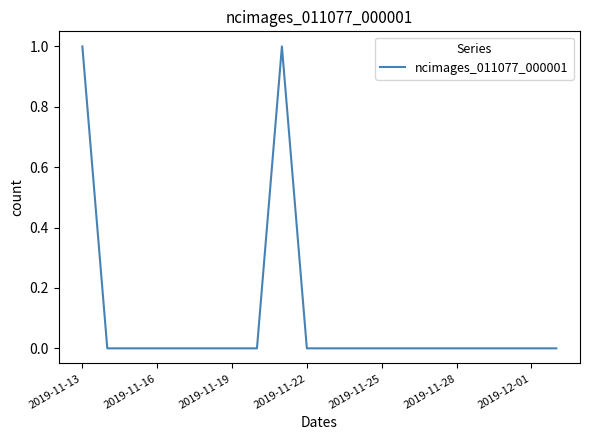

Does the chart display data point markers on the line(s)?

No